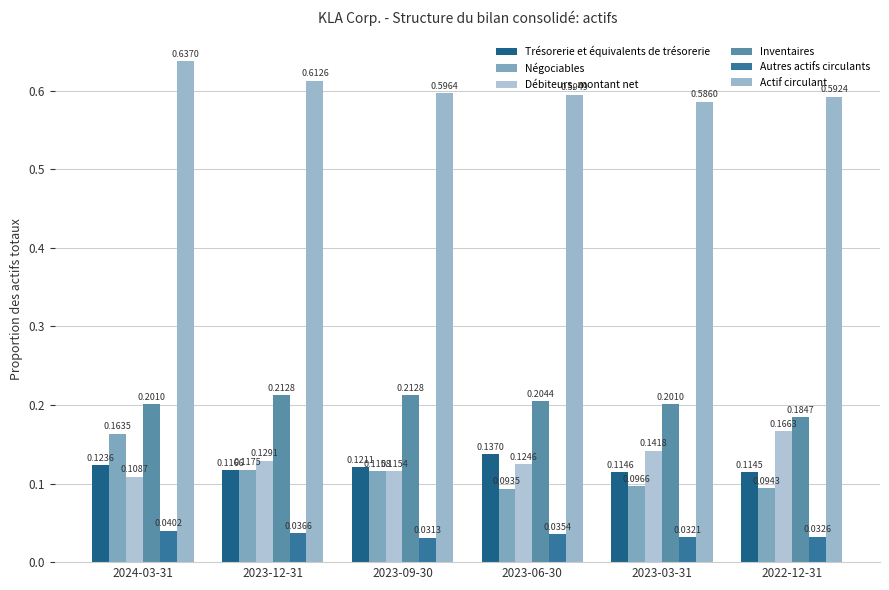

At which label does Négociables reach its peak?

2024-03-31